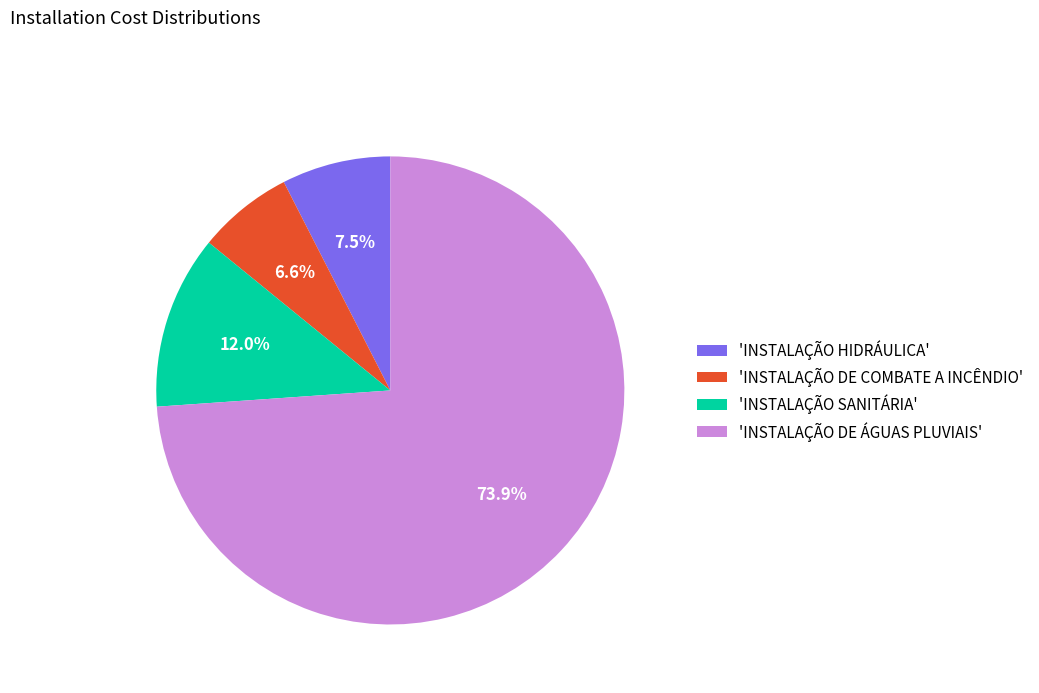

Is the sum of 'INSTALAÇÃO HIDRÁULICA' and 'INSTALAÇÃO SANITÁRIA' greater than half?

No